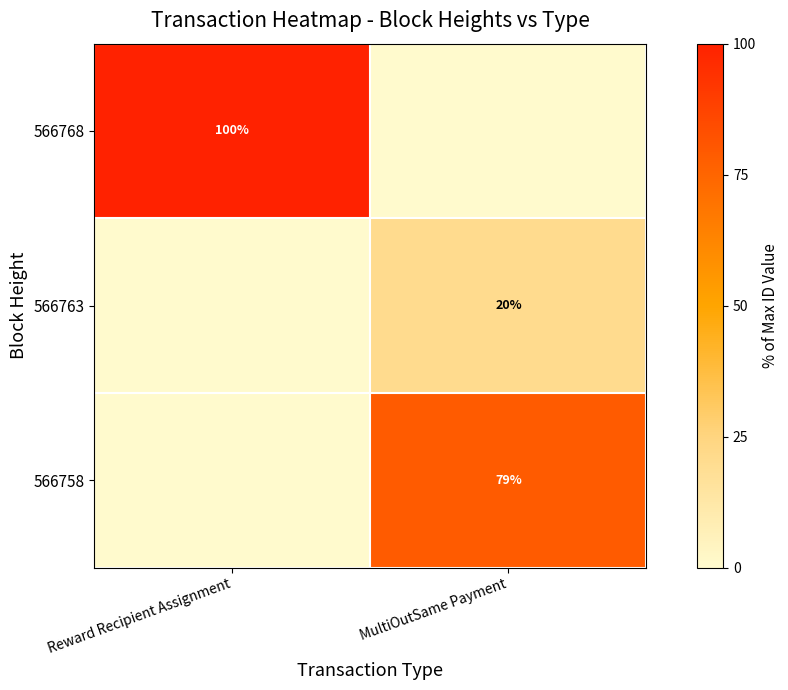

Is it true that 566763 equals 20 at MultiOutSame Payment?

True